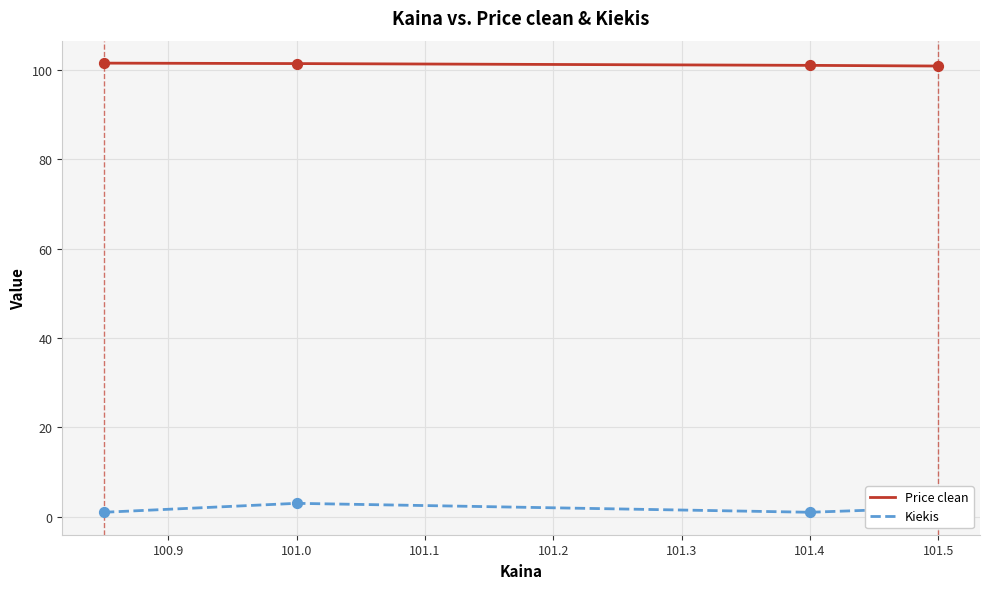

True or false: Price clean and Kiekis intersect in this chart.

False